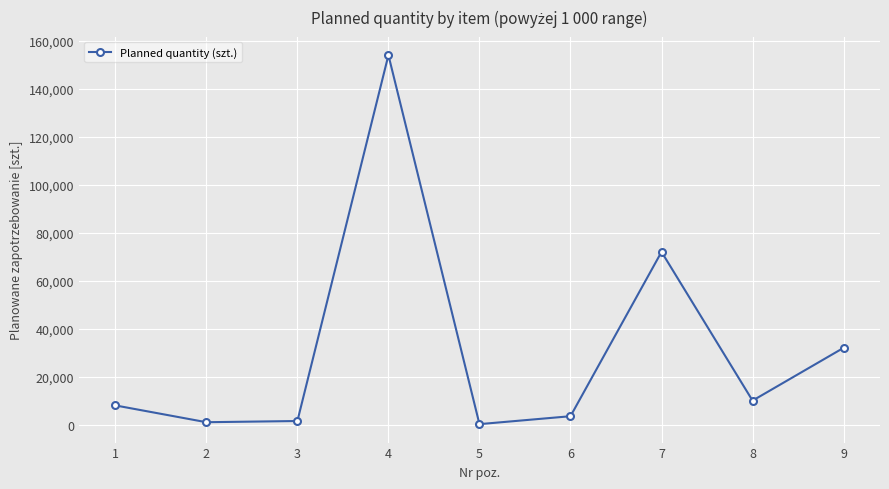

What is the sum of the values at 7 and 8?

82000